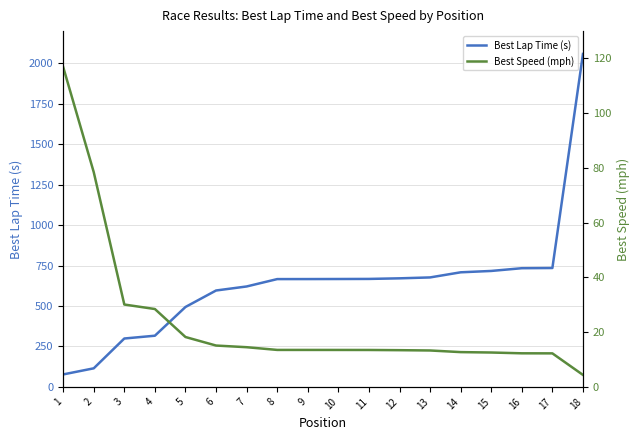

What is the sum of all Best Speed (mph) values?

436.5